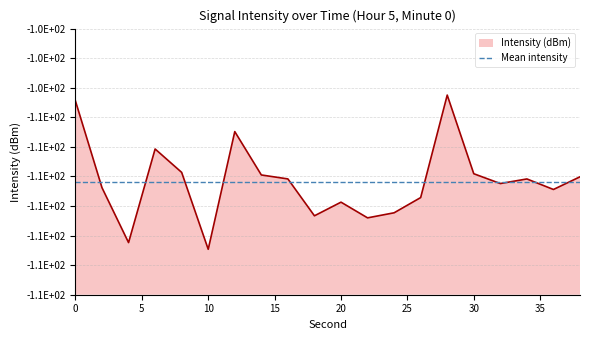

At which category does the chart reach its peak across all series?

28